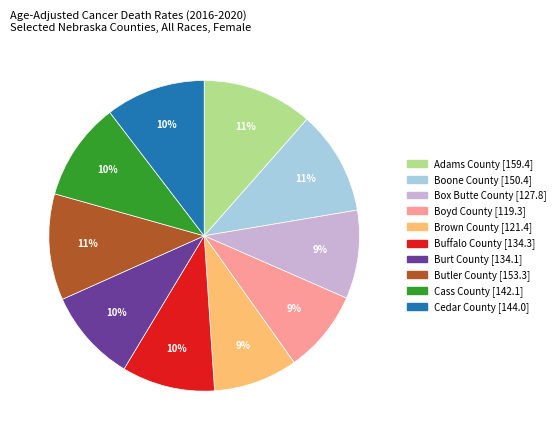

To the nearest percent, what is the average slice percentage?

10%